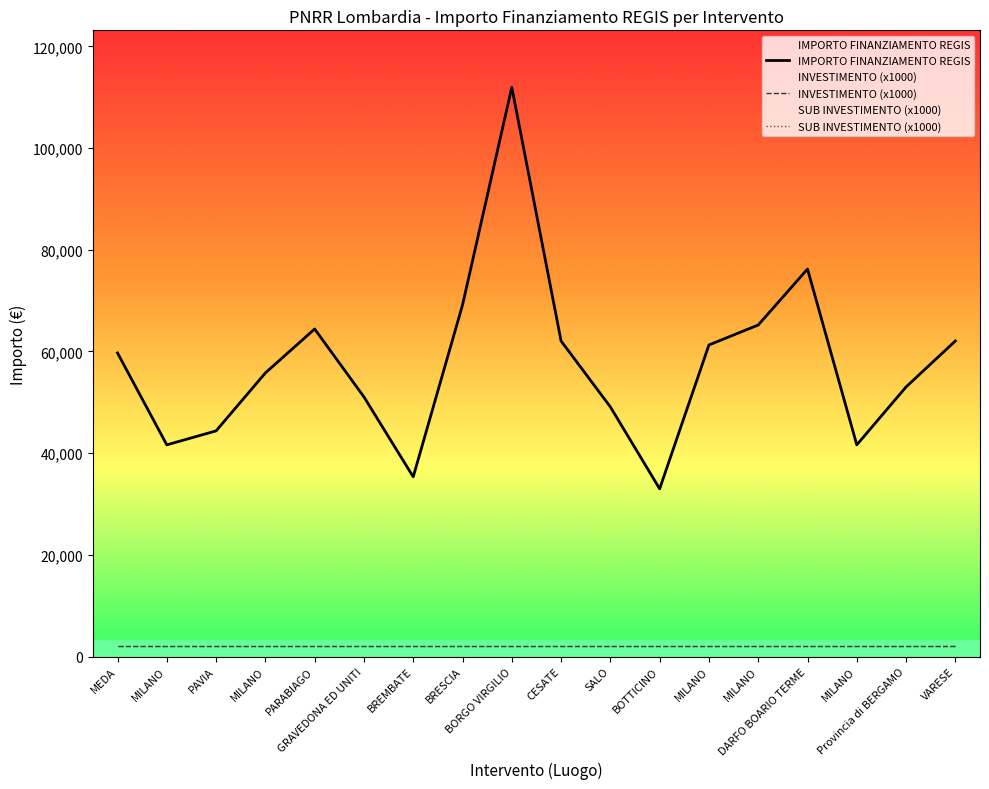

Is this an area chart (filled region under the line)?

No